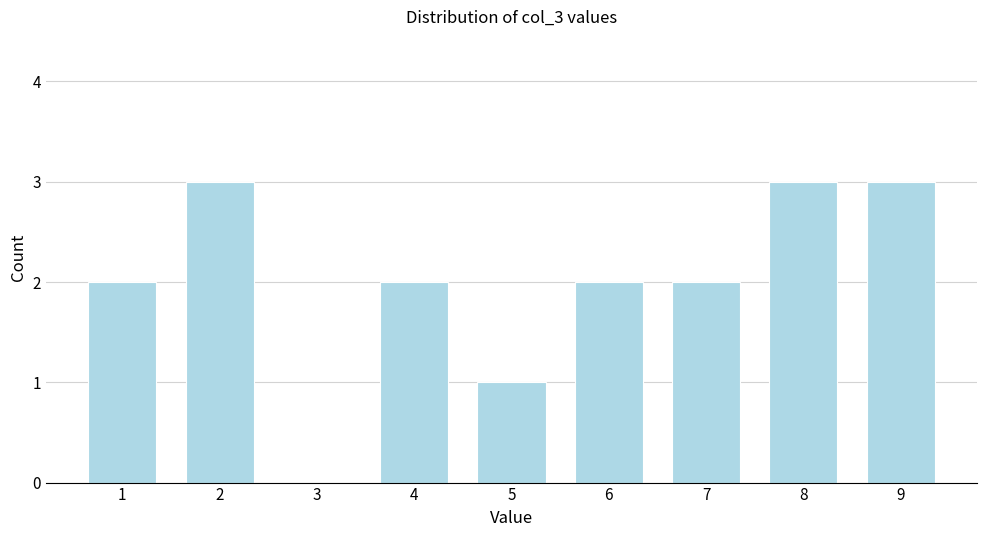

Reading left to right, transcribe all the data shown in this chart.

1=2	2=3	3=0	4=2	5=1	6=2	7=2	8=3	9=3